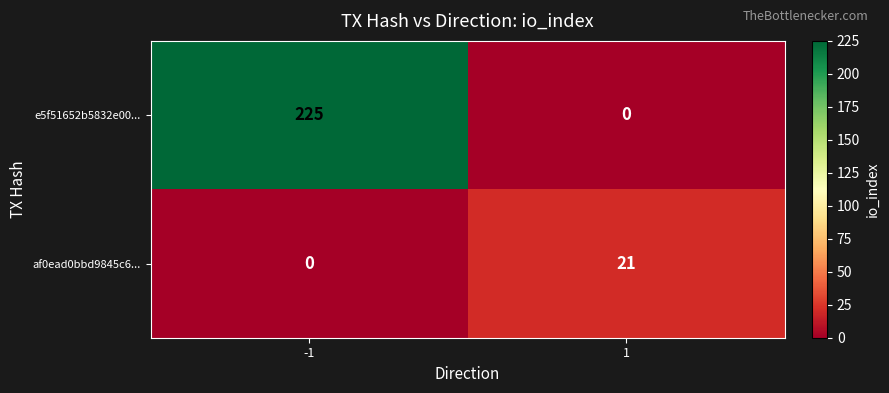

Which series has the largest total across all categories?

e5f51652b5832e00...